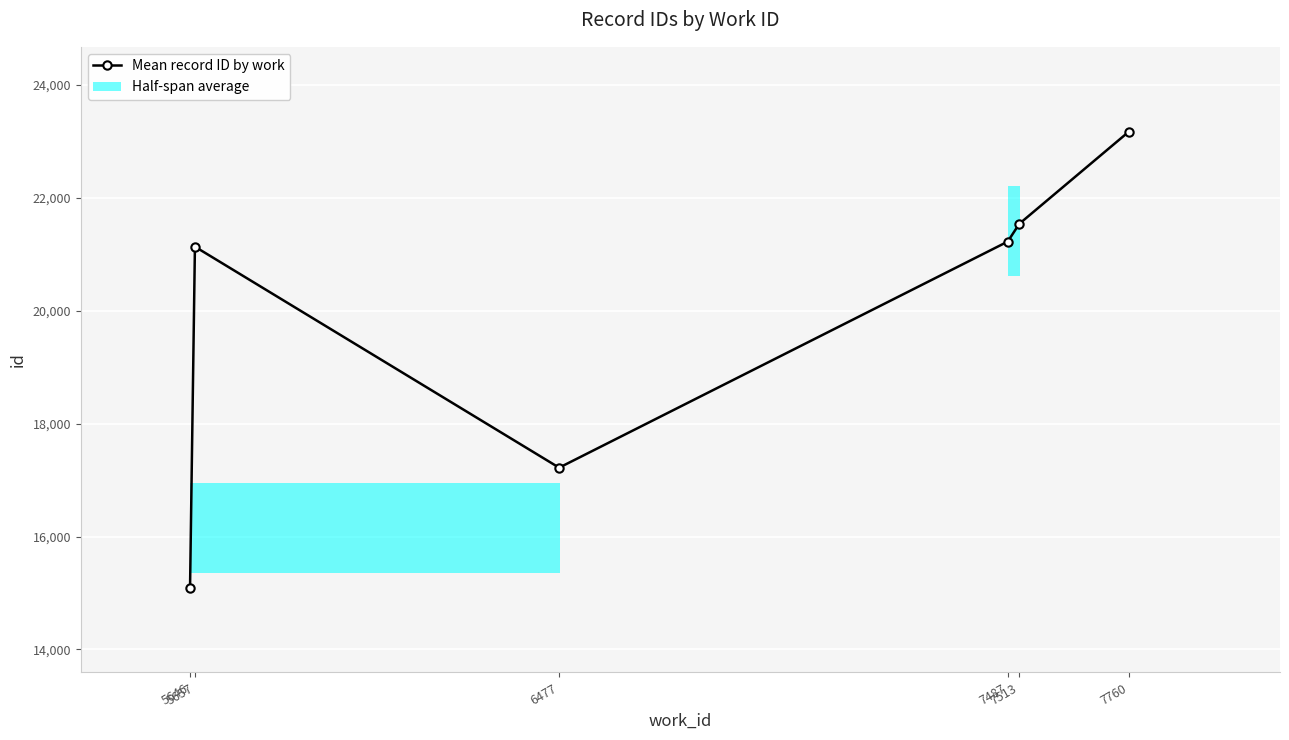

In Mean record ID by work, how many points are lower than both neighbors (excluding endpoints)?

1